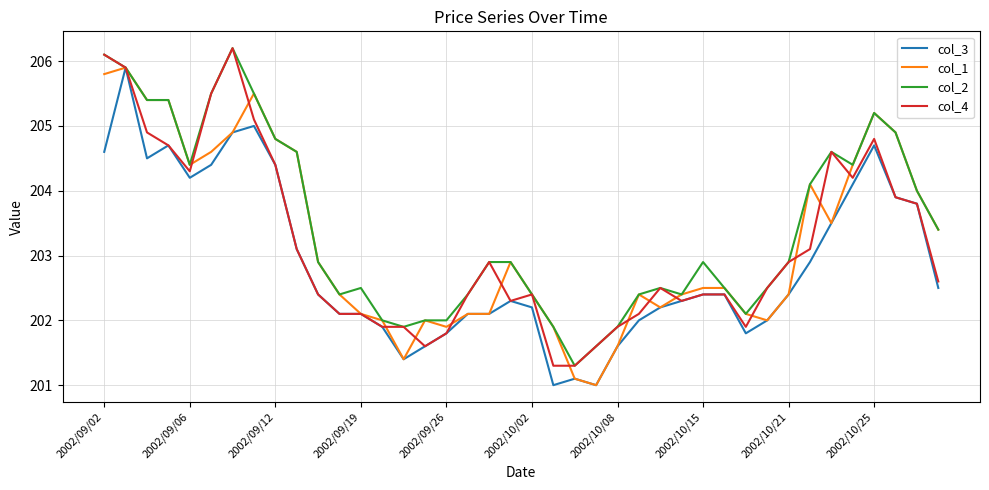

Reading left to right, list all the values displayed in this chart.

col_3: 204.6	205.9	204.5	204.7	204.2	204.4	204.9	205.0	204.4	203.1	202.4	202.1	202.1	201.9	201.4	201.6	201.8	202.1	202.1	202.3	202.2	201.0	201.1	201.0	201.6	202.0	202.2	202.3	202.4	202.4	201.8	202.0	202.4	202.9	203.5	204.1	204.7	203.9	203.8	202.5
col_1: 205.8	205.9	205.4	205.4	204.4	204.6	204.9	205.5	204.8	204.6	202.9	202.4	202.1	202.0	201.4	202.0	201.9	202.1	202.1	202.9	202.4	201.9	201.1	201.0	201.6	202.4	202.2	202.4	202.5	202.5	202.1	202.0	202.4	204.1	203.5	204.4	205.2	204.9	204.0	203.4
col_2: 206.1	205.9	205.4	205.4	204.4	205.5	206.2	205.5	204.8	204.6	202.9	202.4	202.5	202.0	201.9	202.0	202.0	202.4	202.9	202.9	202.4	201.9	201.3	201.6	201.9	202.4	202.5	202.4	202.9	202.5	202.1	202.5	202.9	204.1	204.6	204.4	205.2	204.9	204.0	203.4
col_4: 206.1	205.9	204.9	204.7	204.3	205.5	206.2	205.1	204.4	203.1	202.4	202.1	202.1	201.9	201.9	201.6	201.8	202.4	202.9	202.3	202.4	201.3	201.3	201.6	201.9	202.1	202.5	202.3	202.4	202.4	201.9	202.5	202.9	203.1	204.6	204.2	204.8	203.9	203.8	202.6